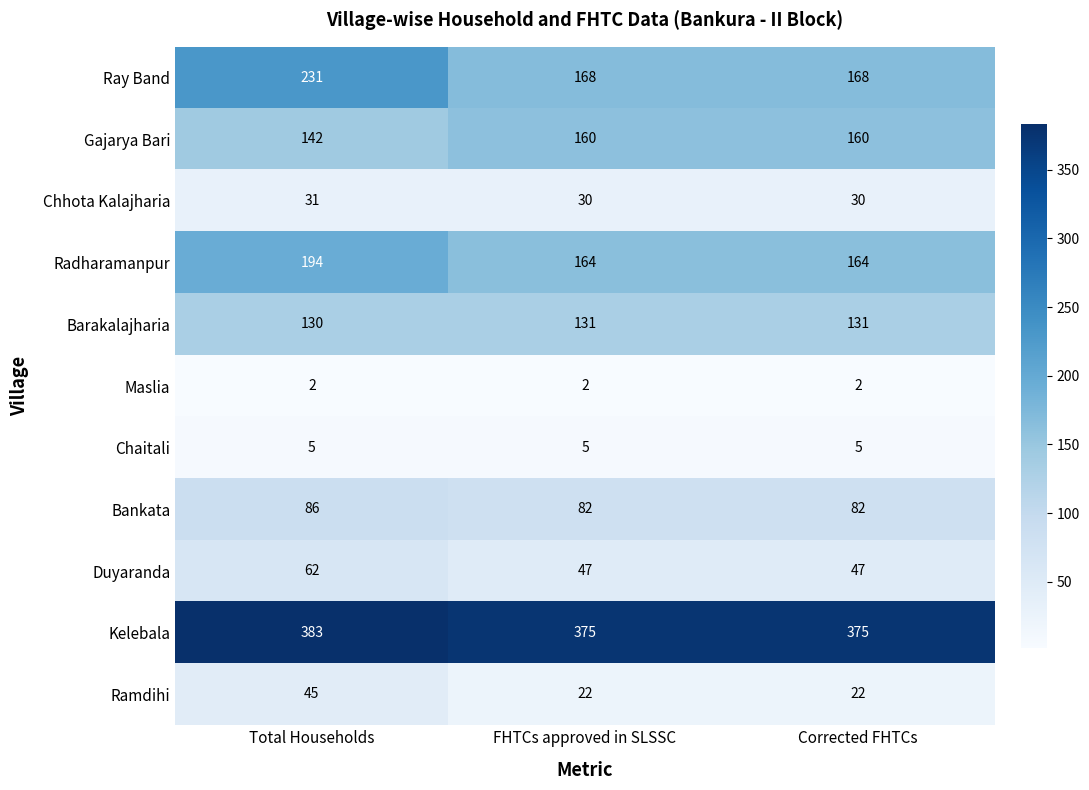

What is the average value of the Duyaranda series?

52